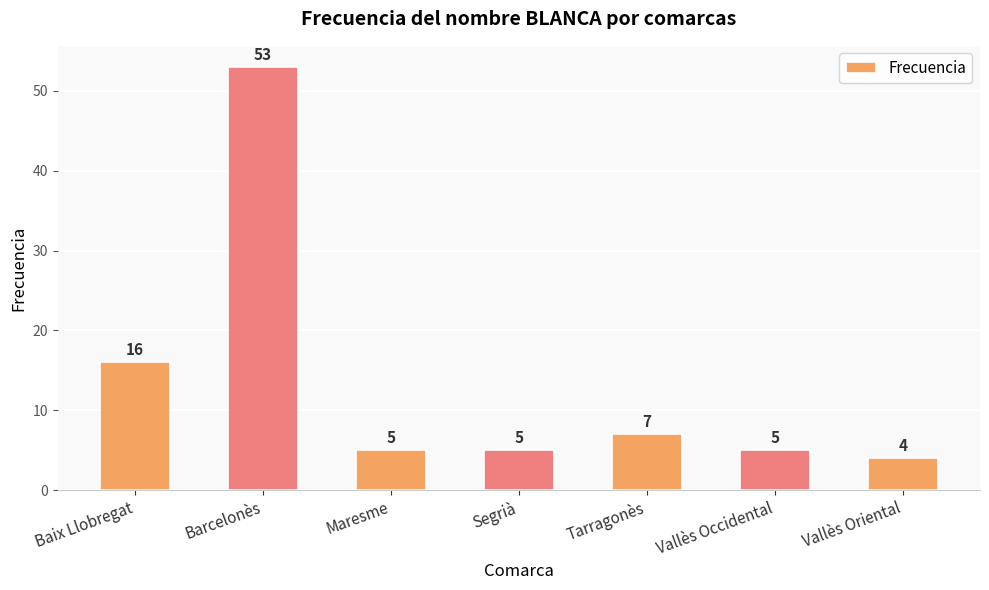

What is the maximum value shown in the chart?

53